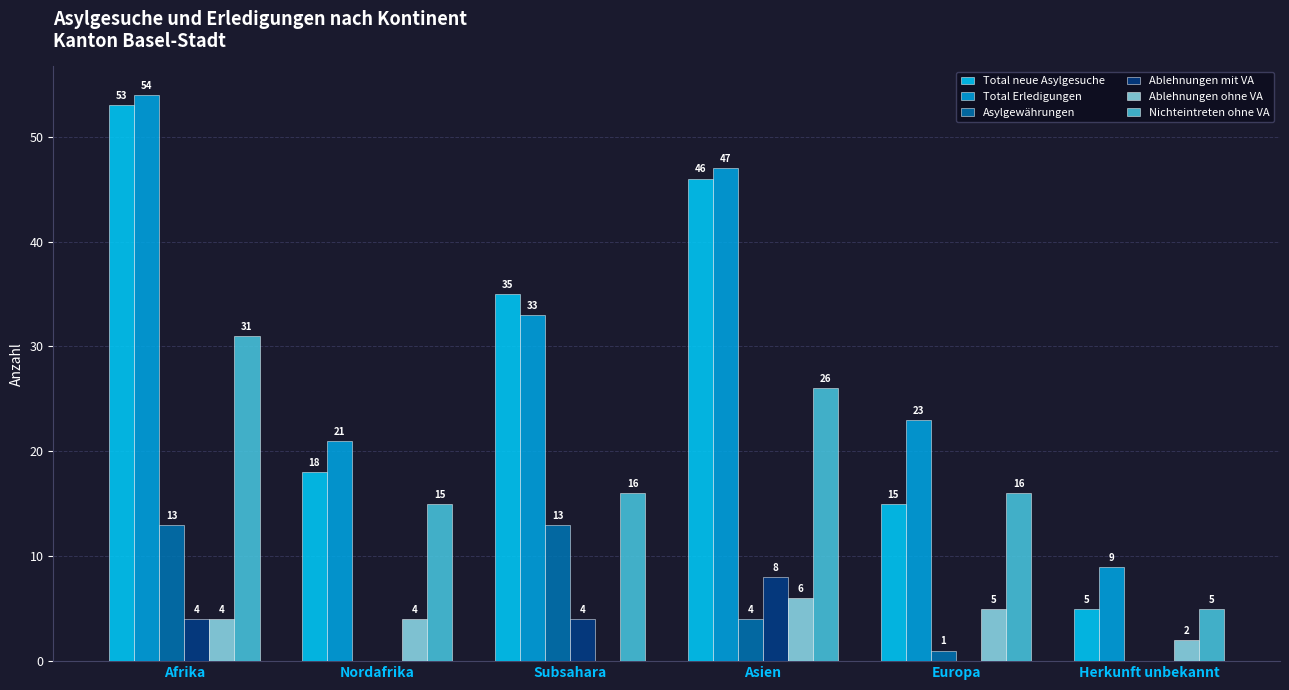

Does the chart contain stacked bars?

No